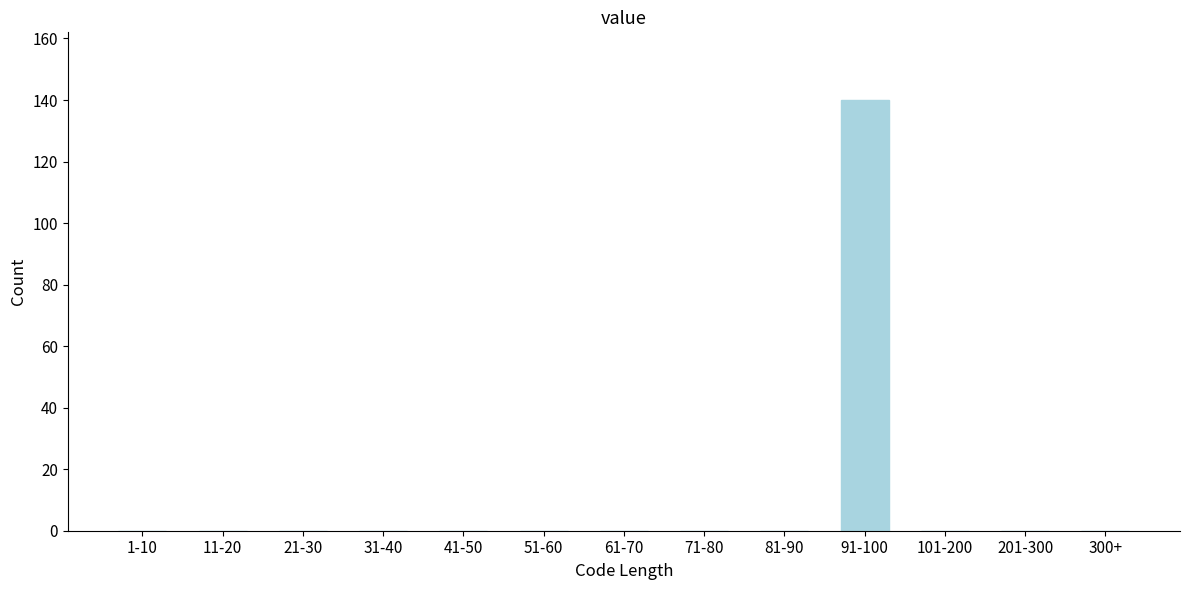

Reading left to right, transcribe all the data shown in this chart.

1-10=0	11-20=0	21-30=0	31-40=0	41-50=0	51-60=0	61-70=0	71-80=0	81-90=0	91-100=140	101-200=0	201-300=0	300+=0